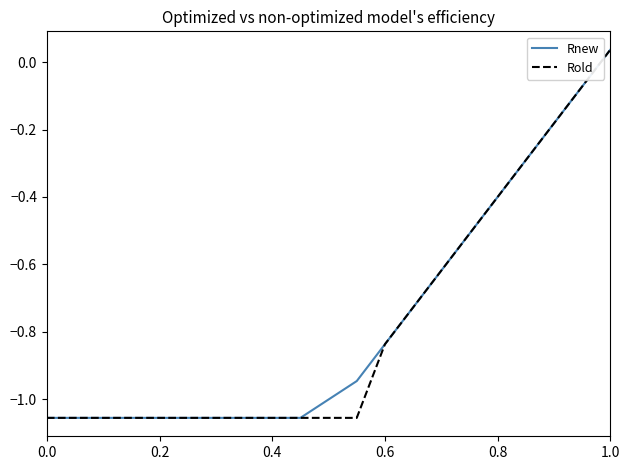

How many negative values does the Rnew series have?

19